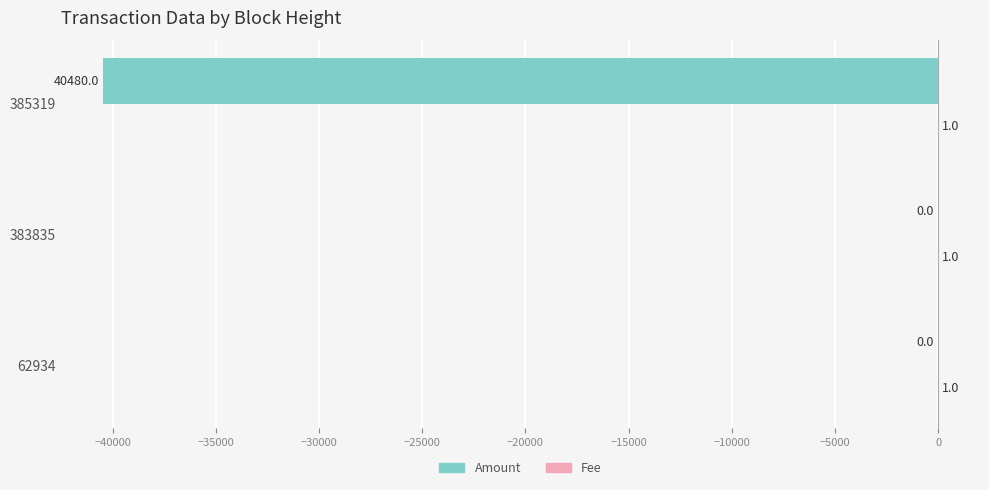

The Amount series shows 25605 at 383835. True or false?

False